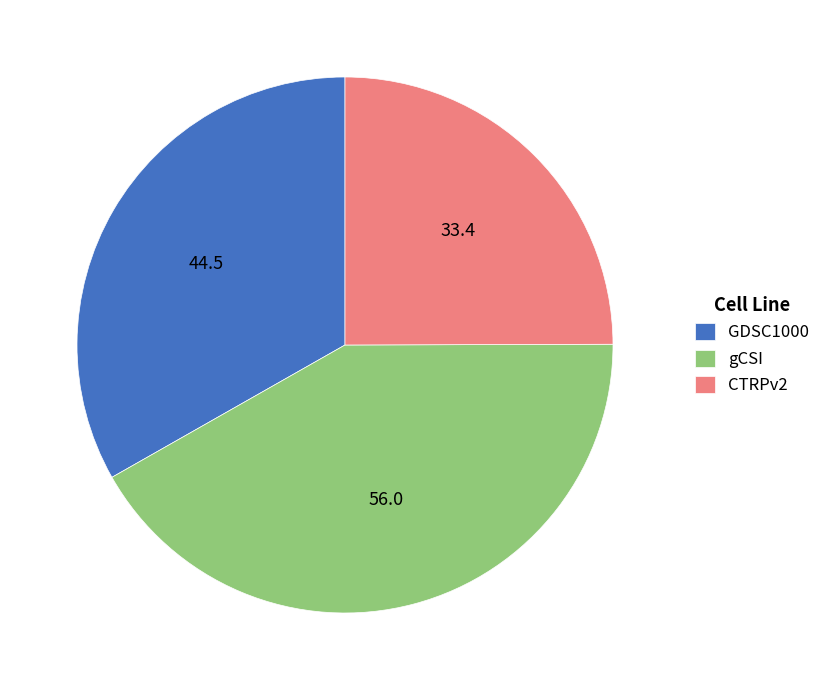

Is there any slice that represents more than half of the pie?

No